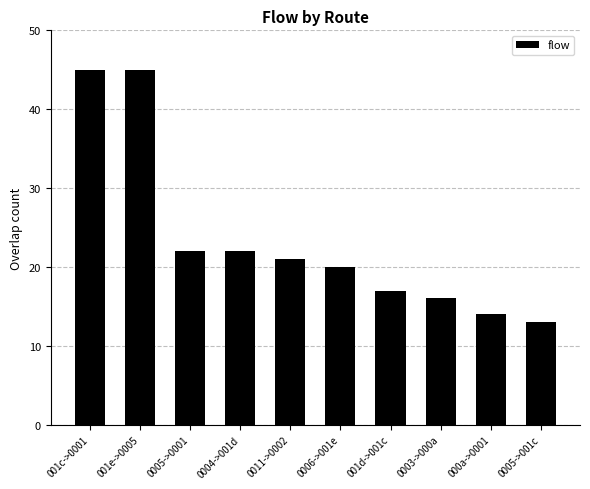

What is the difference between the second highest and minimum values?

32